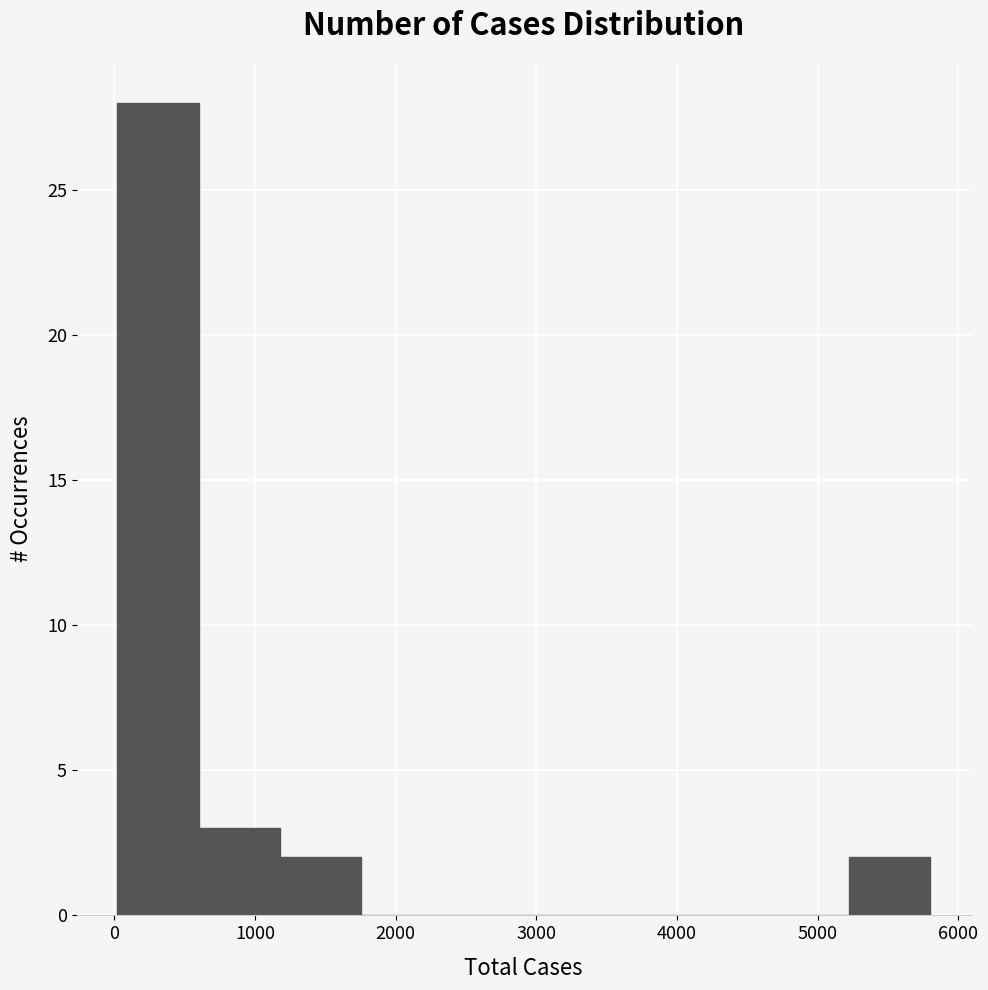

Reading left to right, transcribe this chart: for each bar, give the range it covers on the x-axis and its height. Neither the bar edges nor the heights are printed on the chart, so give them approximately, as read against the axes.

0 to 600: 28
600 to 1200: 3
1200 to 1800: 2
1800 to 2300: 0
2300 to 2900: 0
2900 to 3500: 0
3500 to 4100: 0
4100 to 4600: 0
4600 to 5200: 0
5200 to 5800: 2